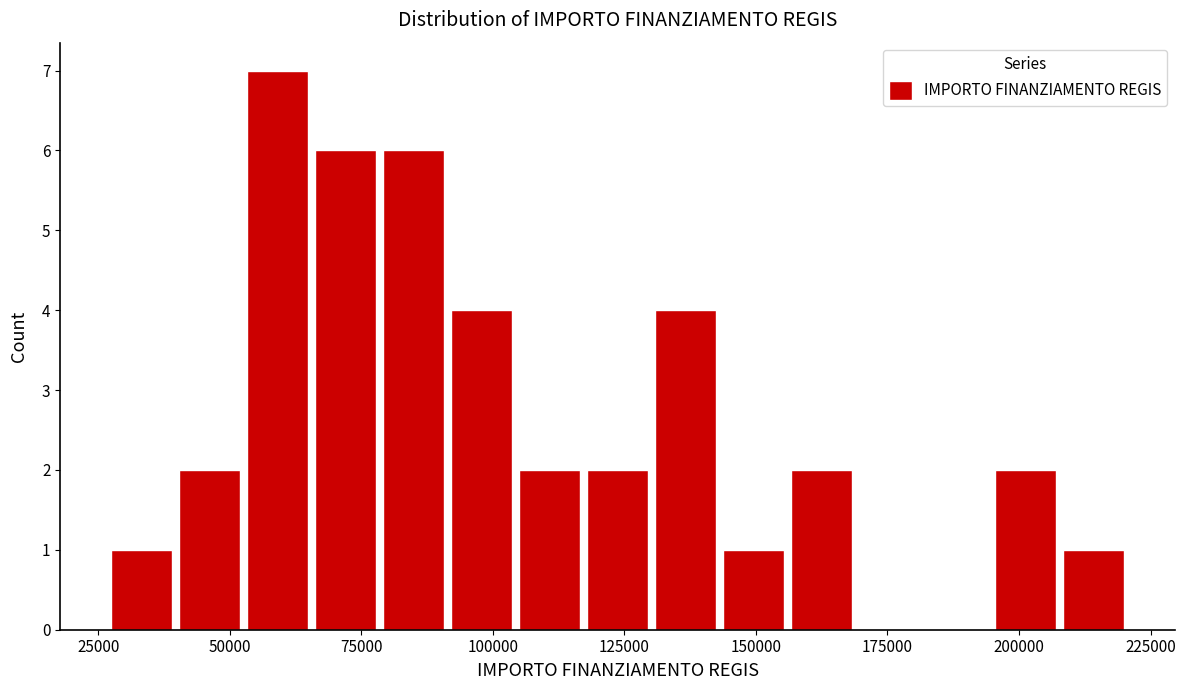

Around what value on the x-axis is the tallest bar? Give the approximate position of its centre, as read against the axis.

60000